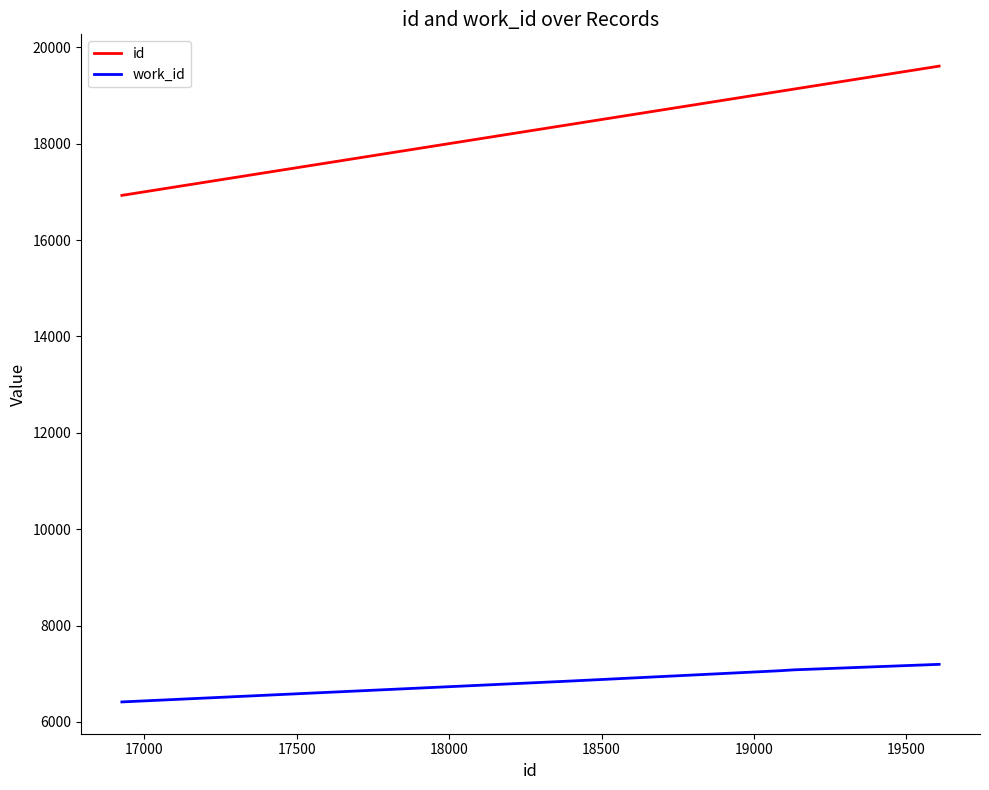

What is the maximum value for work_id?

7195